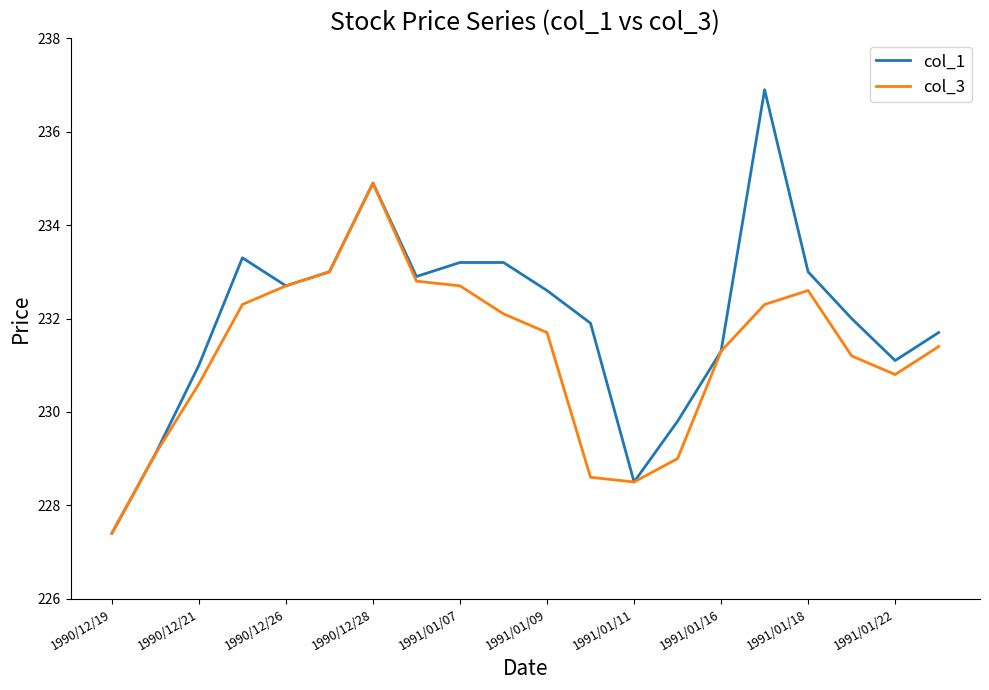

Which series has the largest range (max minus min)?

col_1